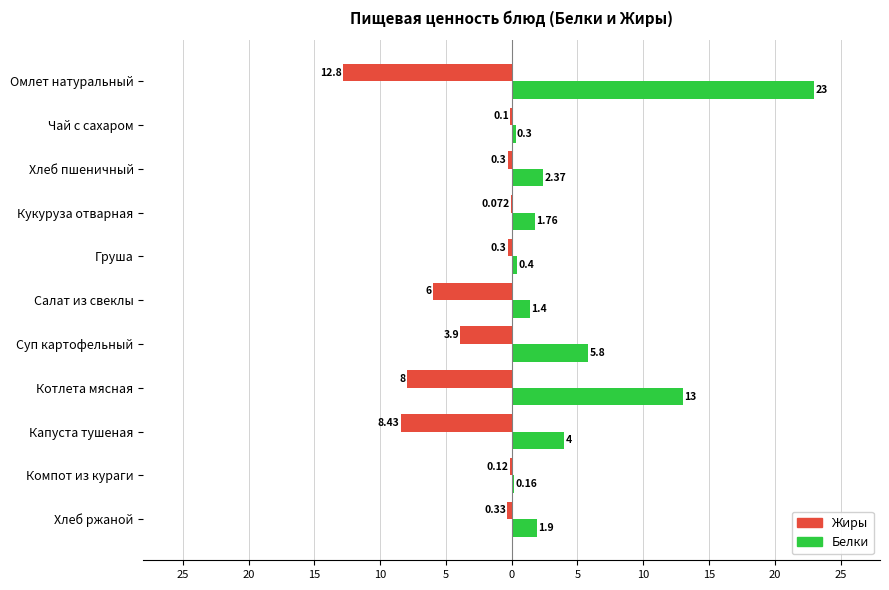

What are all the series names shown in the legend?

Жиры, Белки